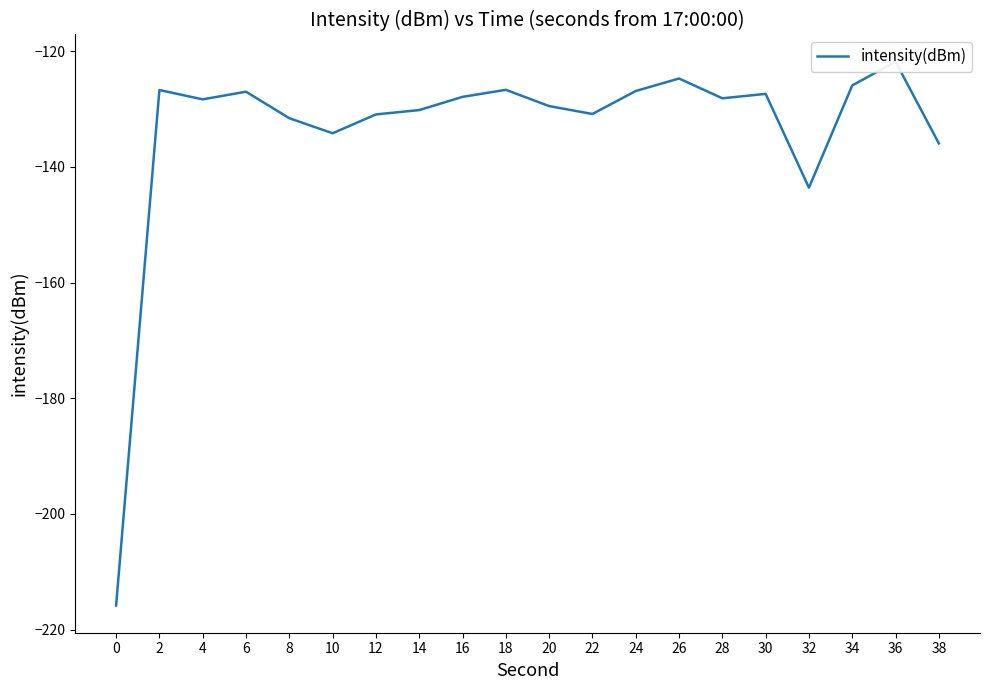

What is the sum of the values at 6 and 8?

-258.6